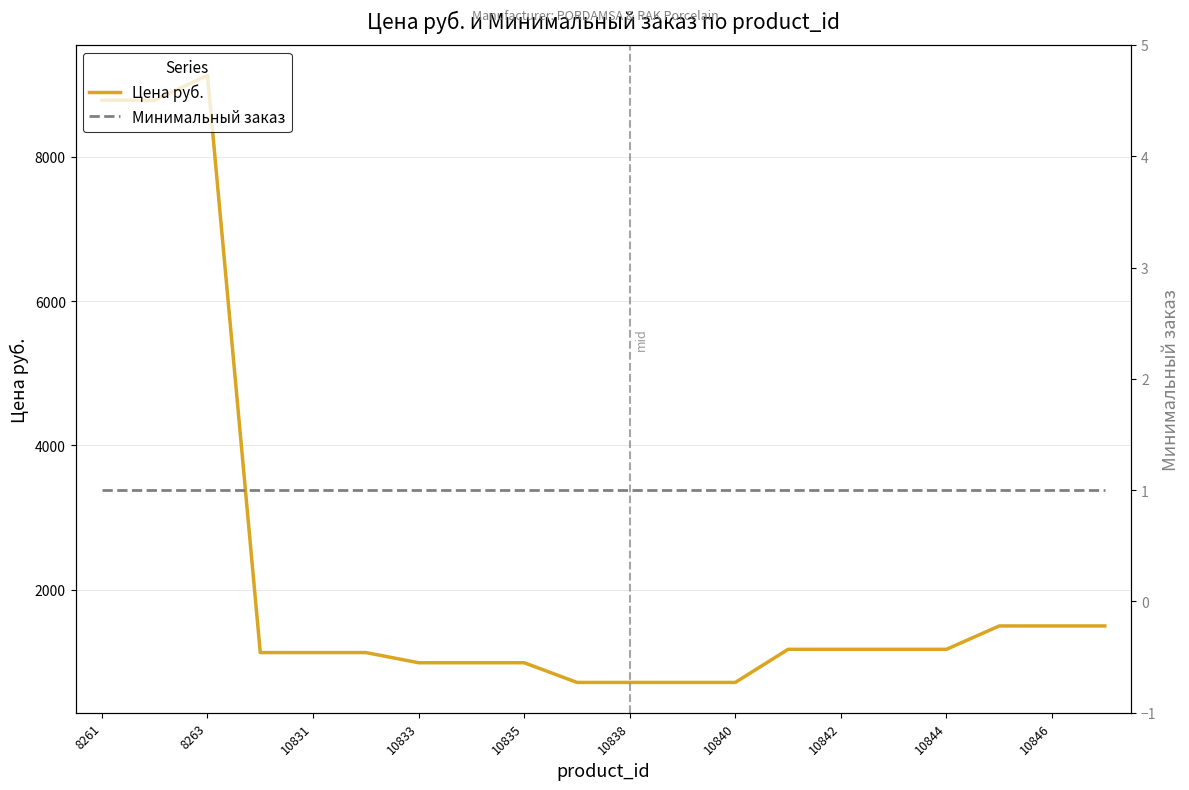

True or false: Минимальный заказ and Цена руб. cross at least once.

False